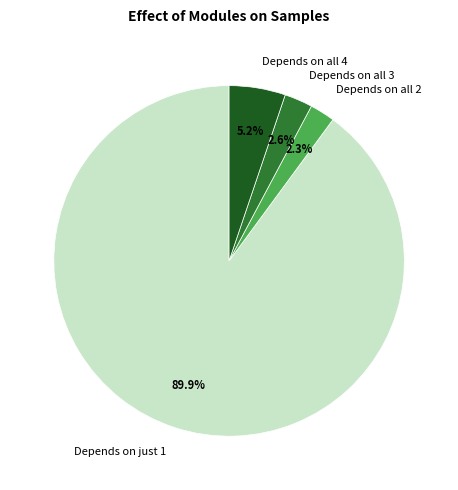

Does Depends on just 1 account for over 50% of the chart?

Yes